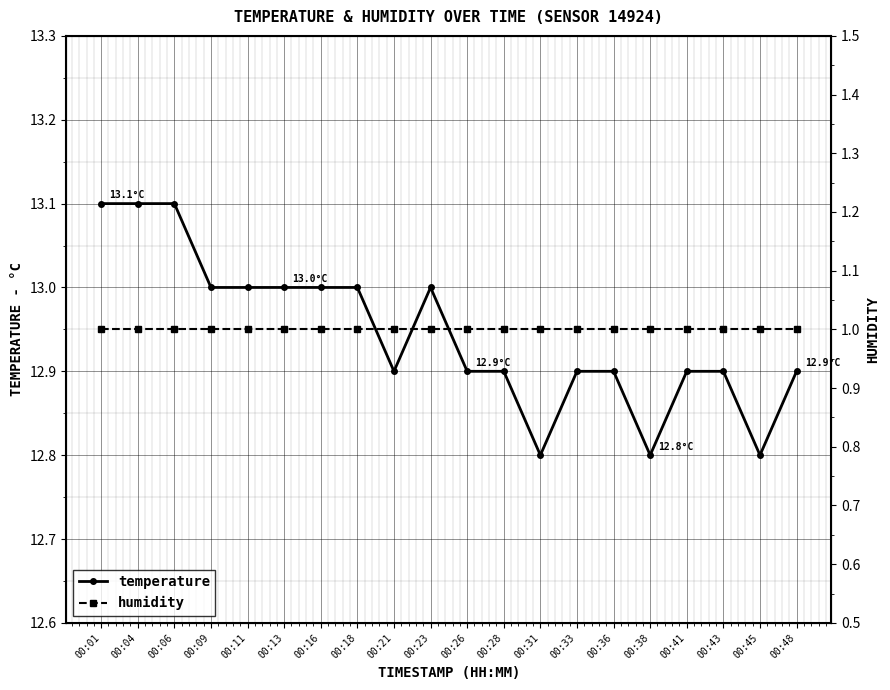

Which label corresponds to the largest value in the chart?

00:01